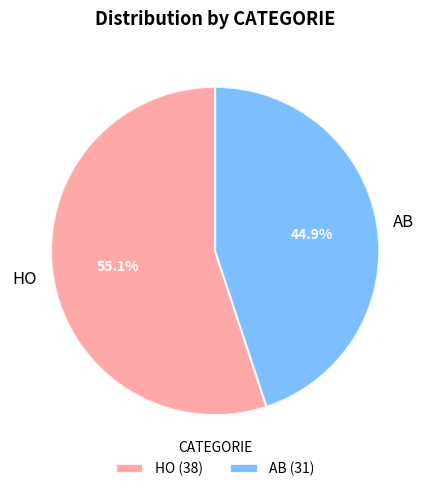

Is there any slice that represents more than half of the pie?

Yes